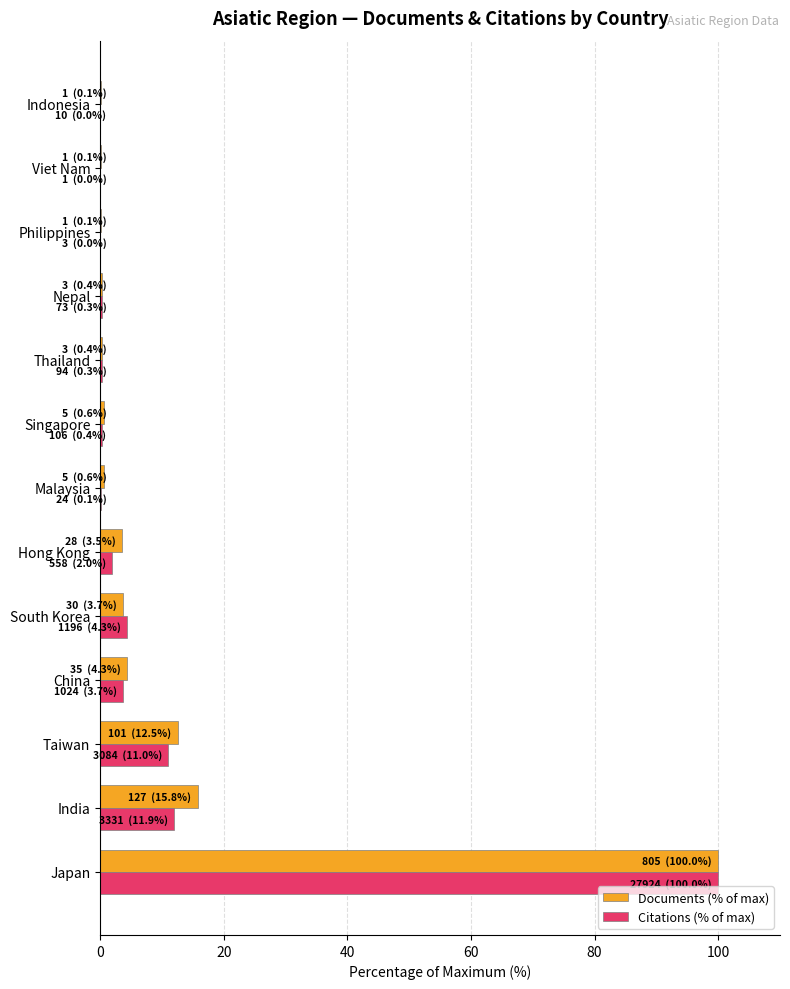

Is the value of Documents (% of max) at Philippines greater than the value of Citations (% of max) at Taiwan?

No